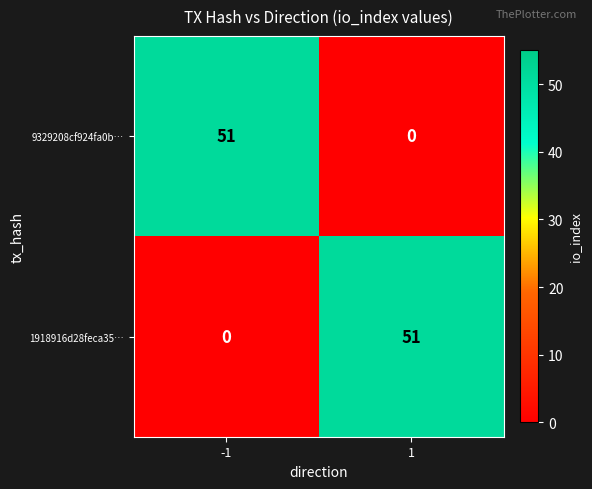

At -1, list the series in order from smallest to largest.

1918916d28feca35…, 9329208cf924fa0b…